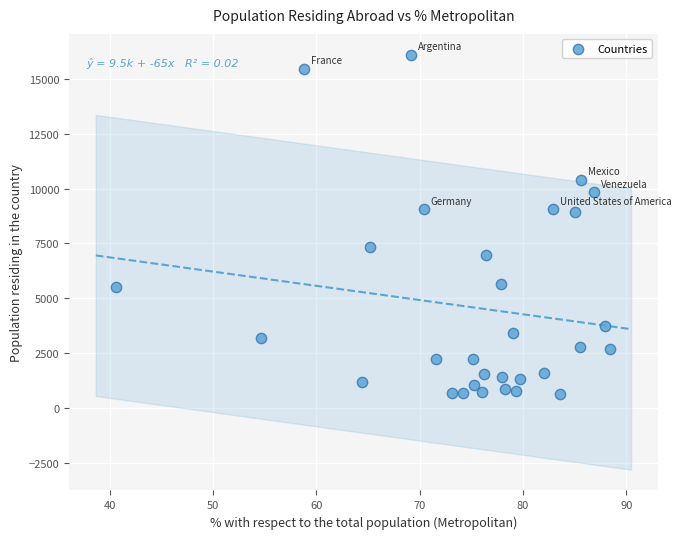

What is the range of Y values (max minus min)?

15457